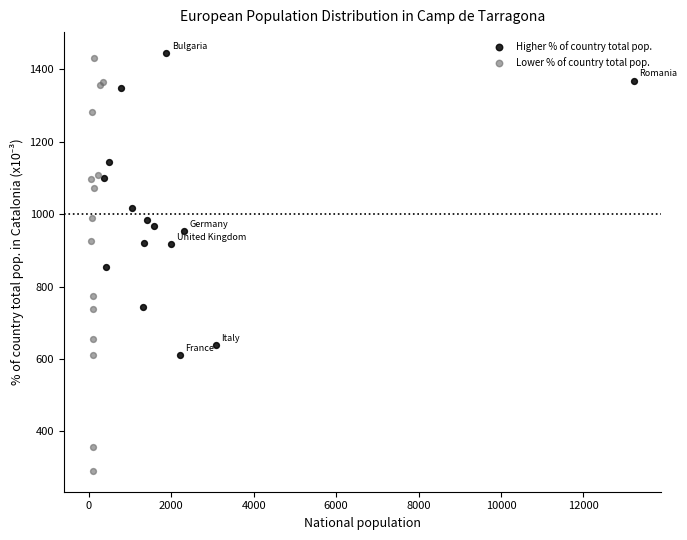

Which series has the largest Y range (max minus min)?

Lower % of country total pop.